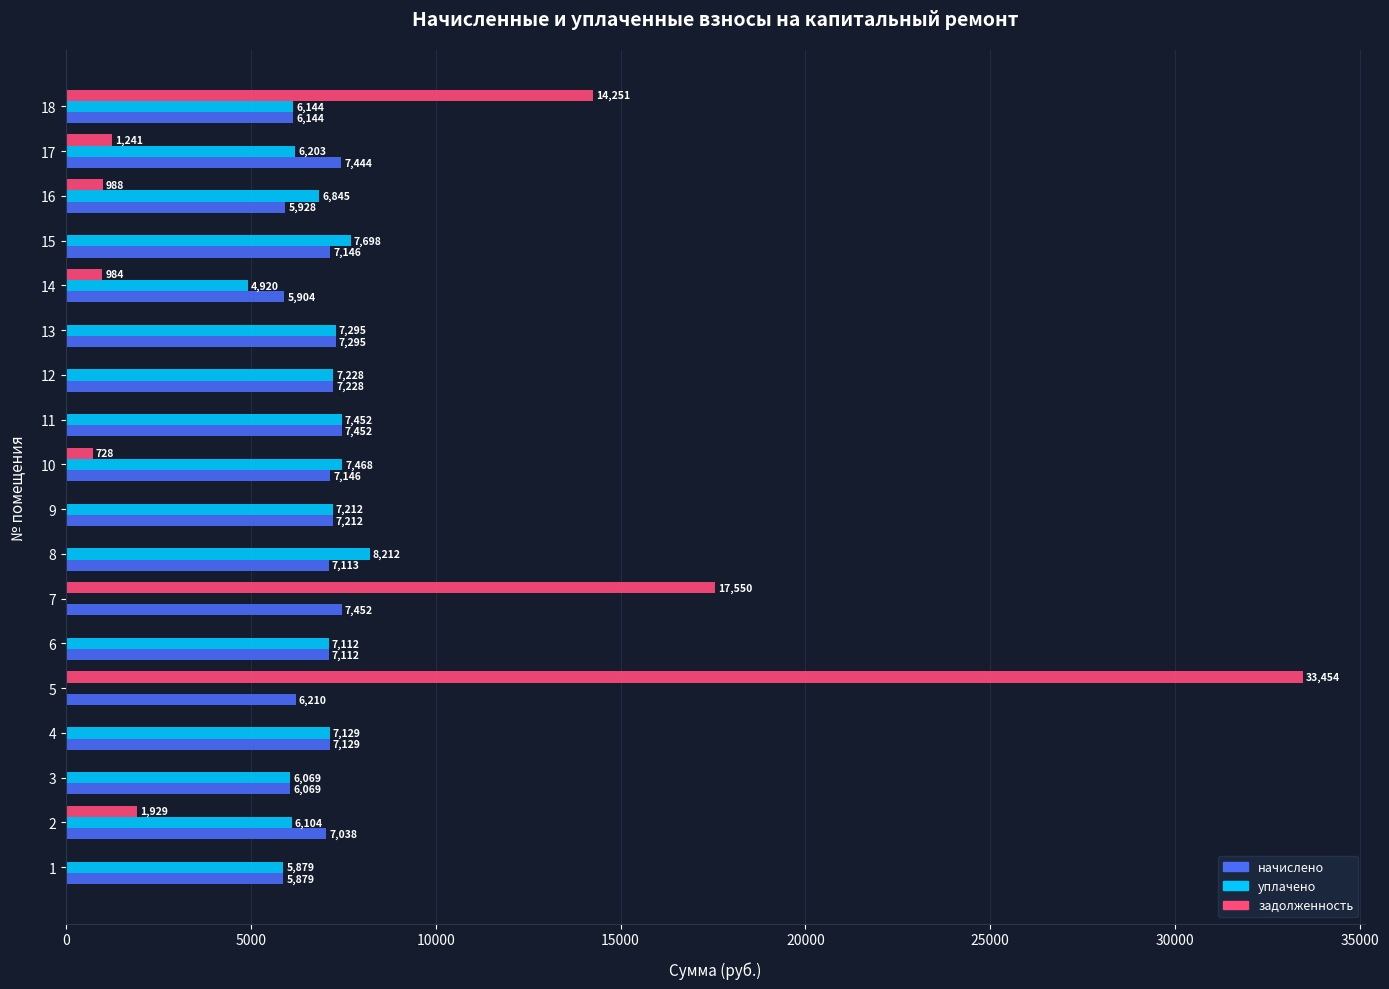

Which series changed the most between 1 and 18?

задолженность